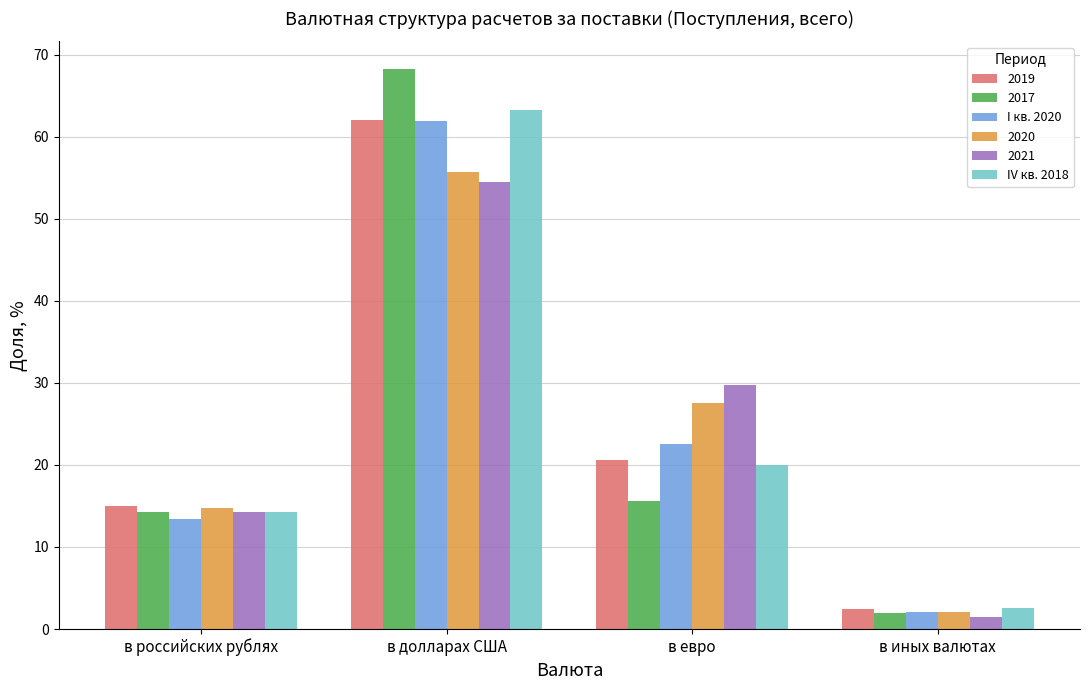

Is it true that IV кв. 2018 equals 8.0 at в российских рублях?

False